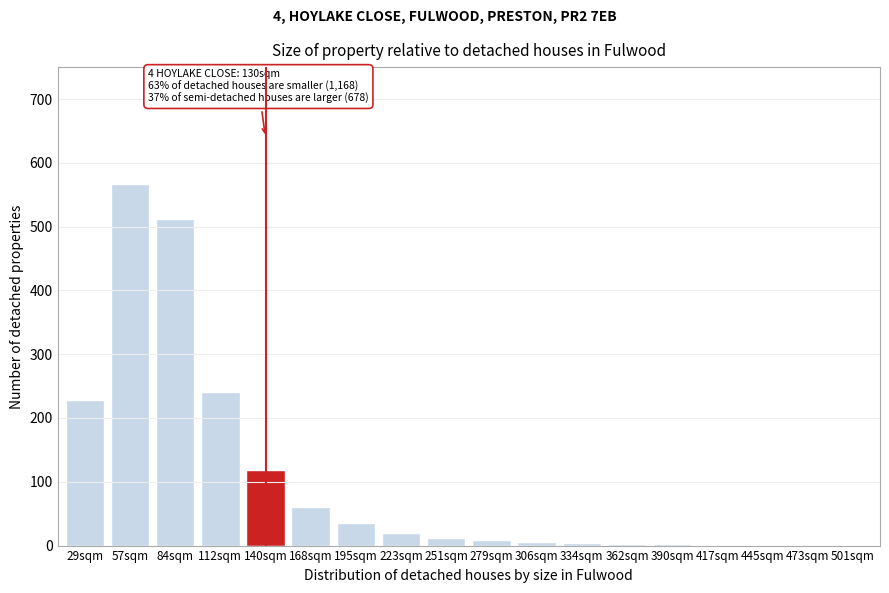

What is the maximum value shown in the chart?

567